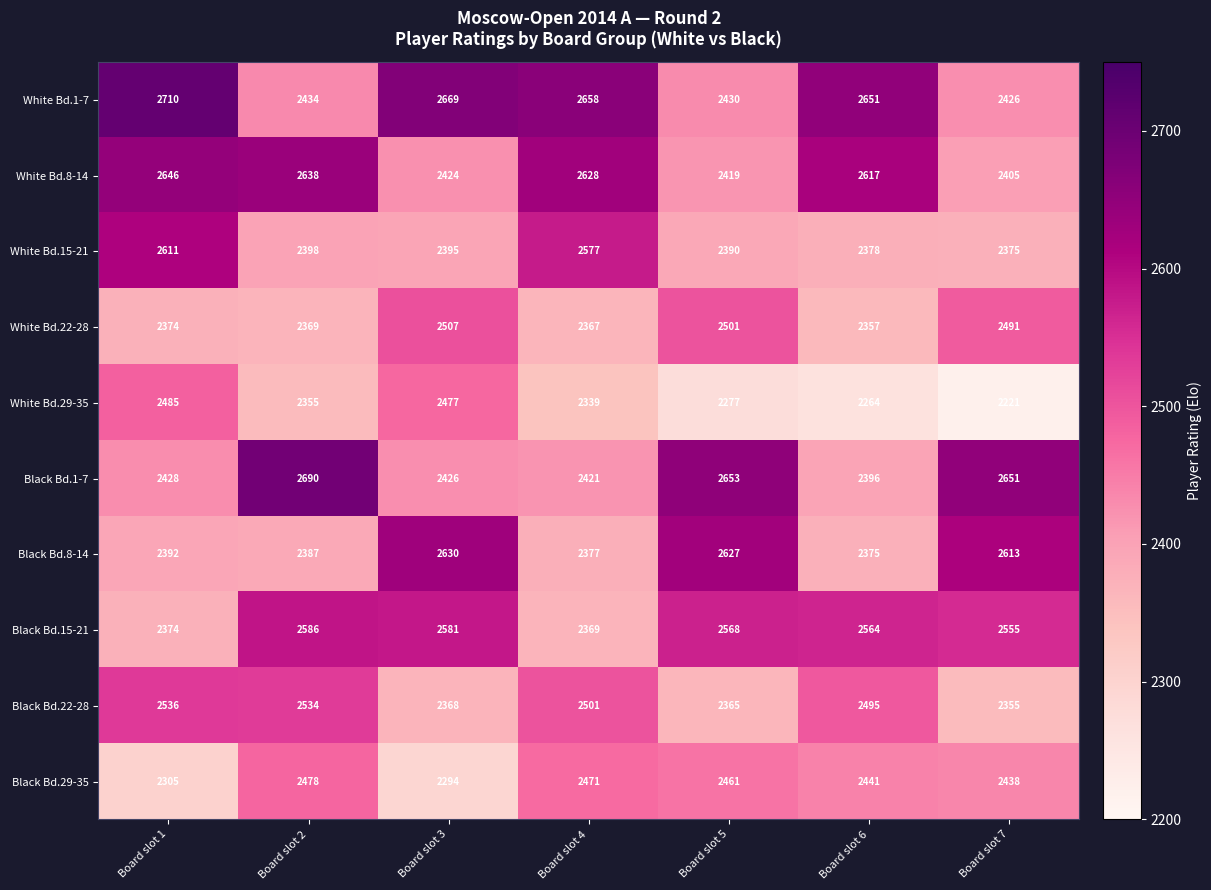

What is the spread (max minus min) of values at Board slot 7?

430